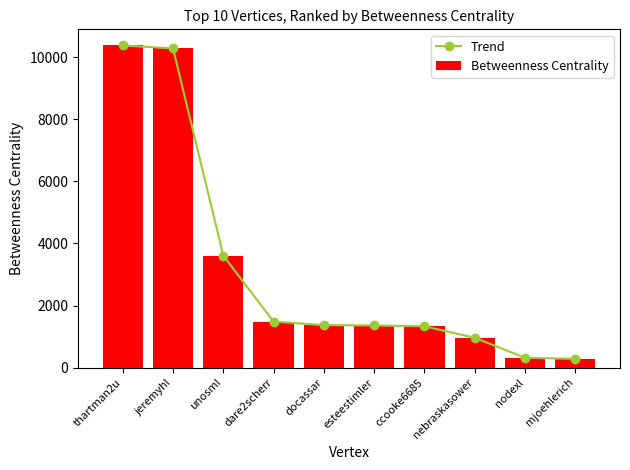

At which label does Trend first exceed 1368?

thartman2u